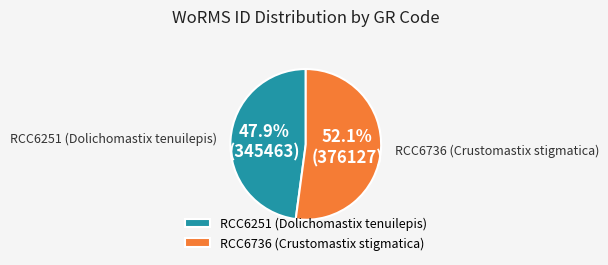

How many slices are in this pie chart?

2